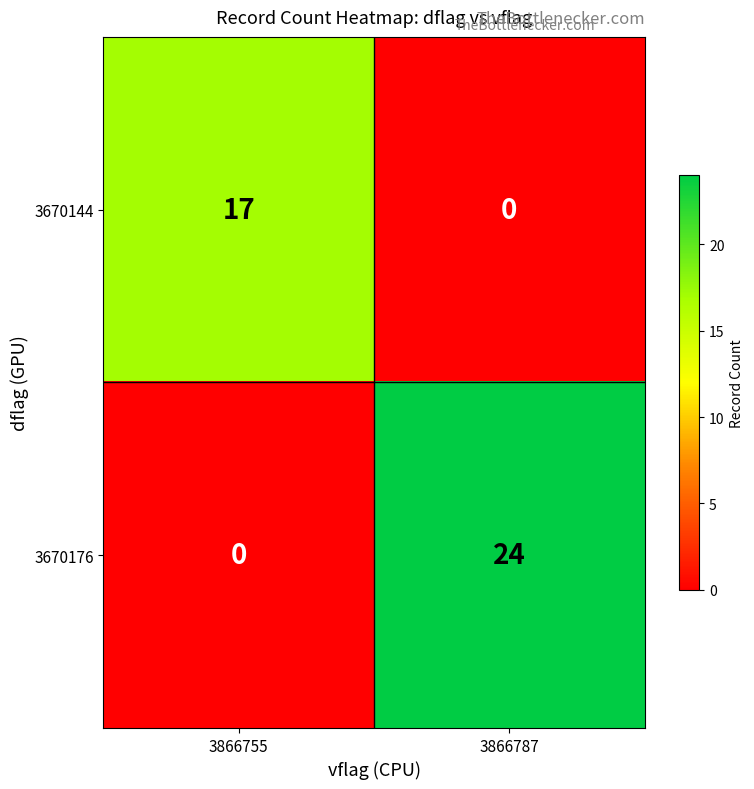

Reading right to left, what are all the values shown in this chart?

3670144: 3866787=0	3866755=17
3670176: 3866787=24	3866755=0